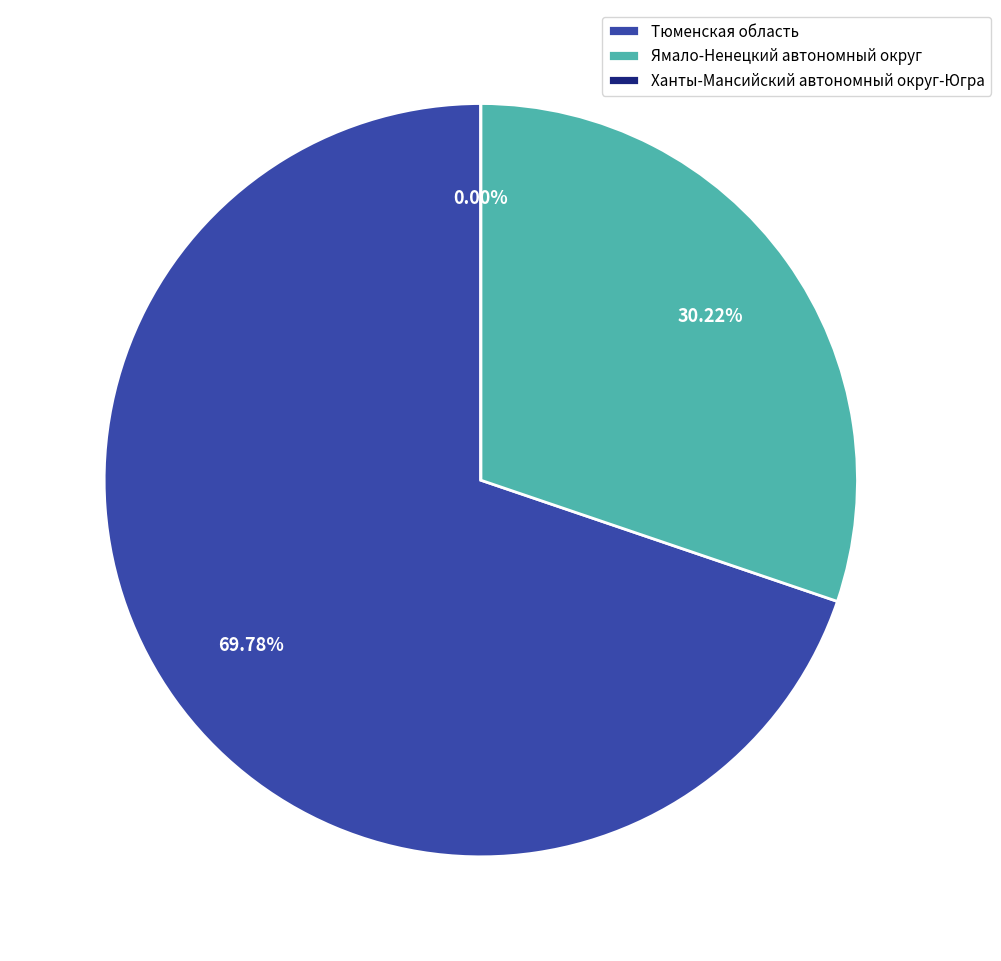

Which category has the biggest portion of the pie?

Тюменская область